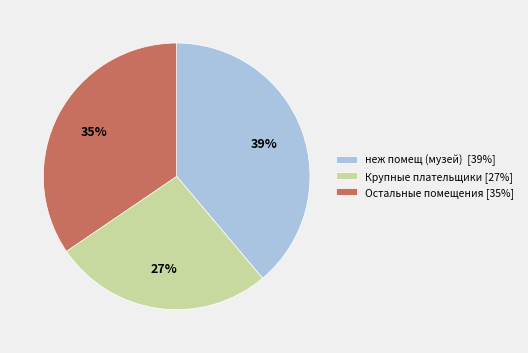

Is it true that Крупные плательщики [27%] is 15% of the pie?

False